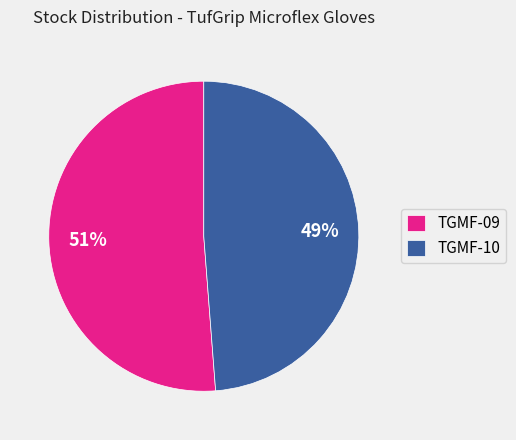

The TGMF-09 slice represents 51% of the pie. True or false?

True